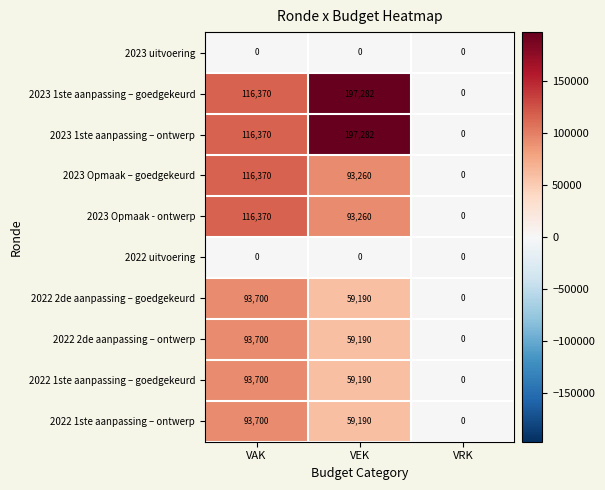

At which category does the chart reach its peak across all series?

VEK